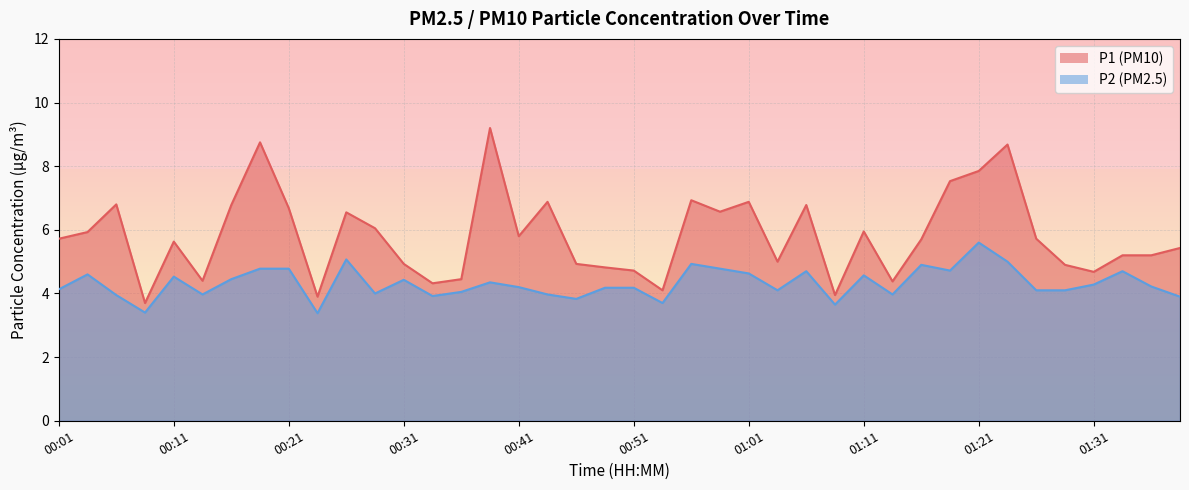

What is the value of the P1 point at the 20th from the left?

4.8